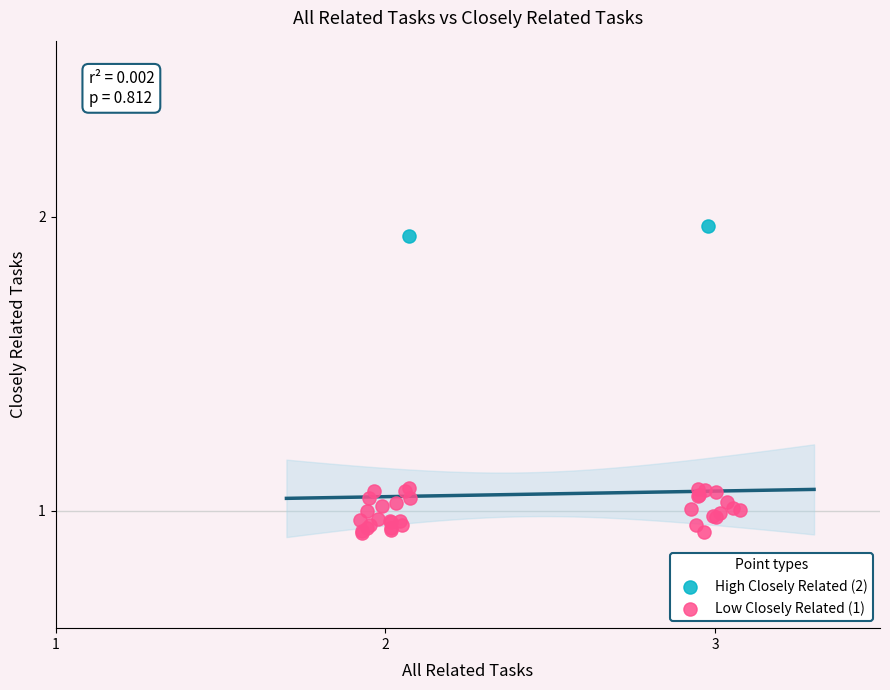

Which series reaches the minimum Y coordinate?

Low Closely Related (1)